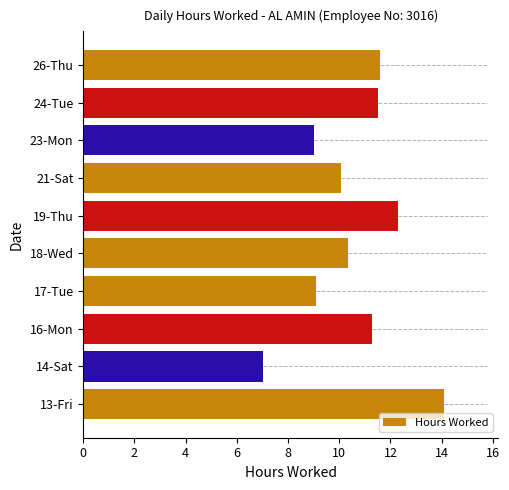

True or false: the data shows 5.3 at 13-Fri.

False